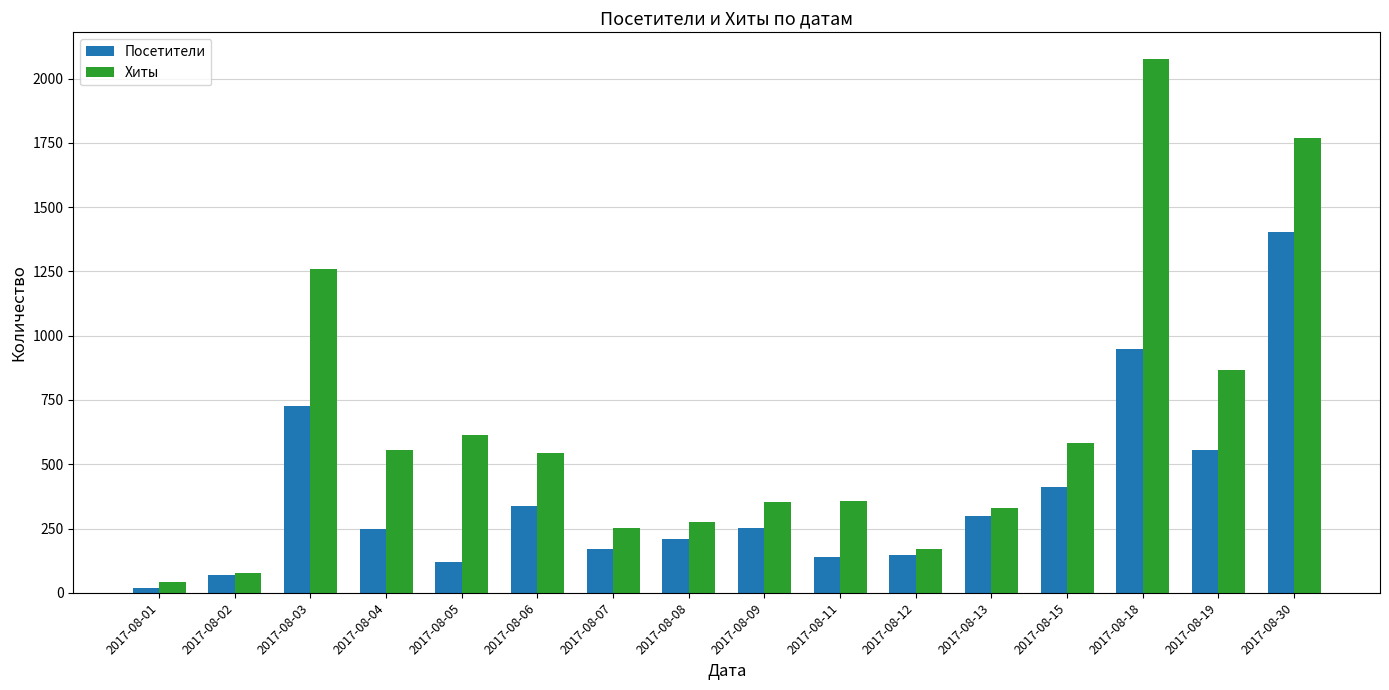

What is the spread (max minus min) of values at 2017-08-01?

25